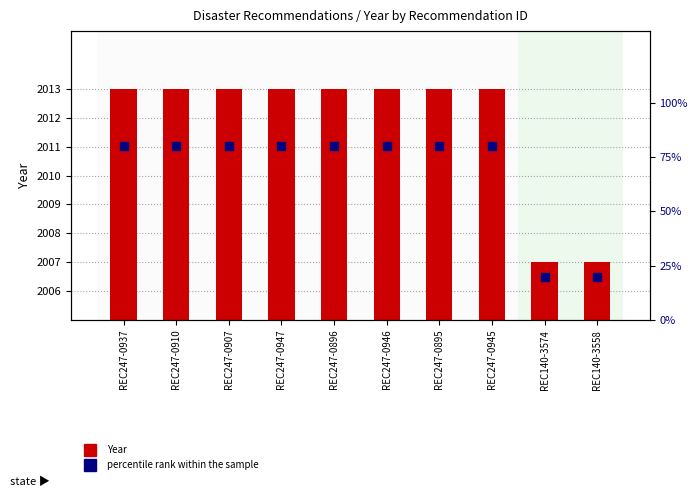

Which series has the largest Y range (max minus min)?

percentile rank within the sample